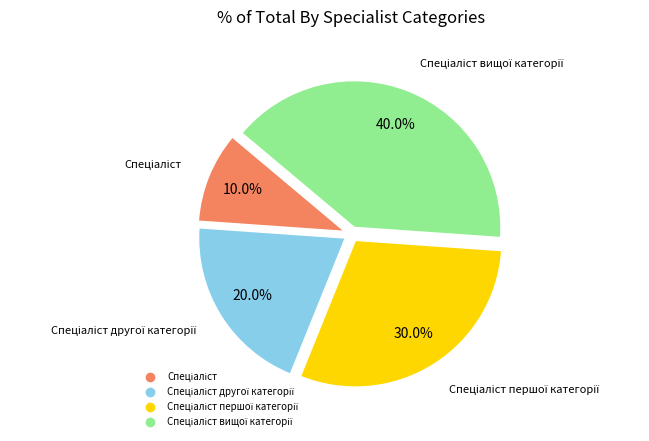

Is there any slice that represents more than half of the pie?

No